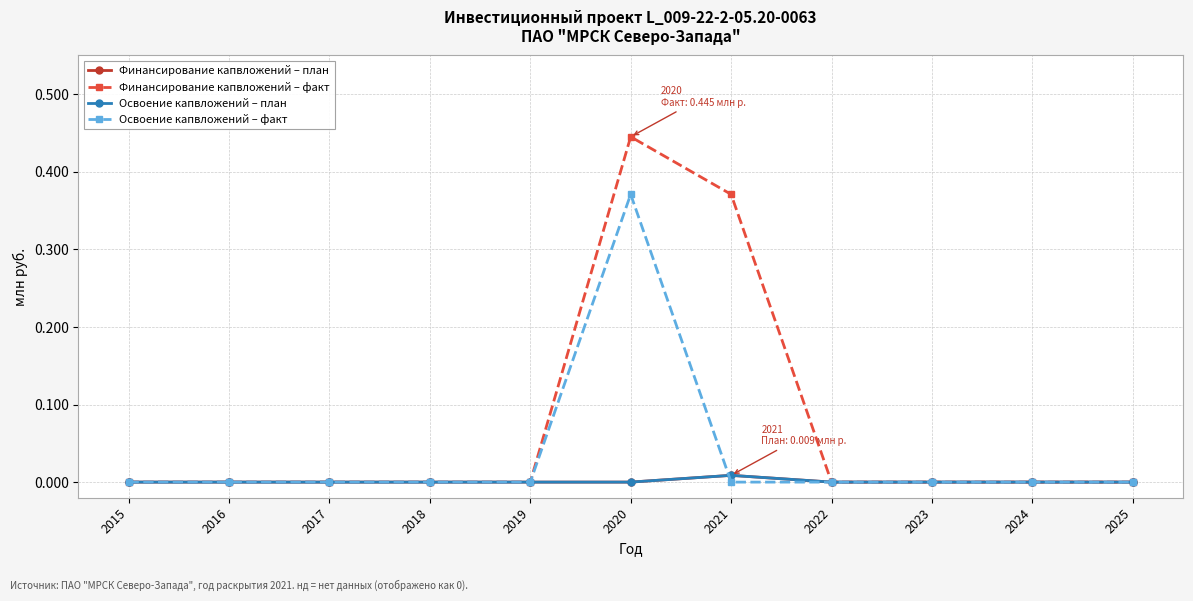

Is this an area chart (filled region under the line)?

No